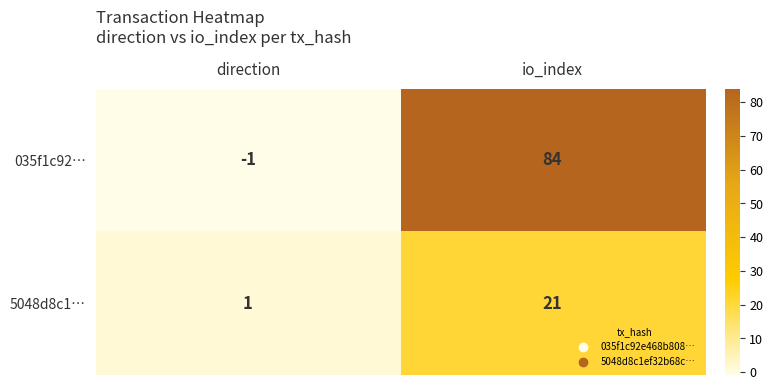

Between direction and io_index, which series saw the biggest shift?

035f1c92…